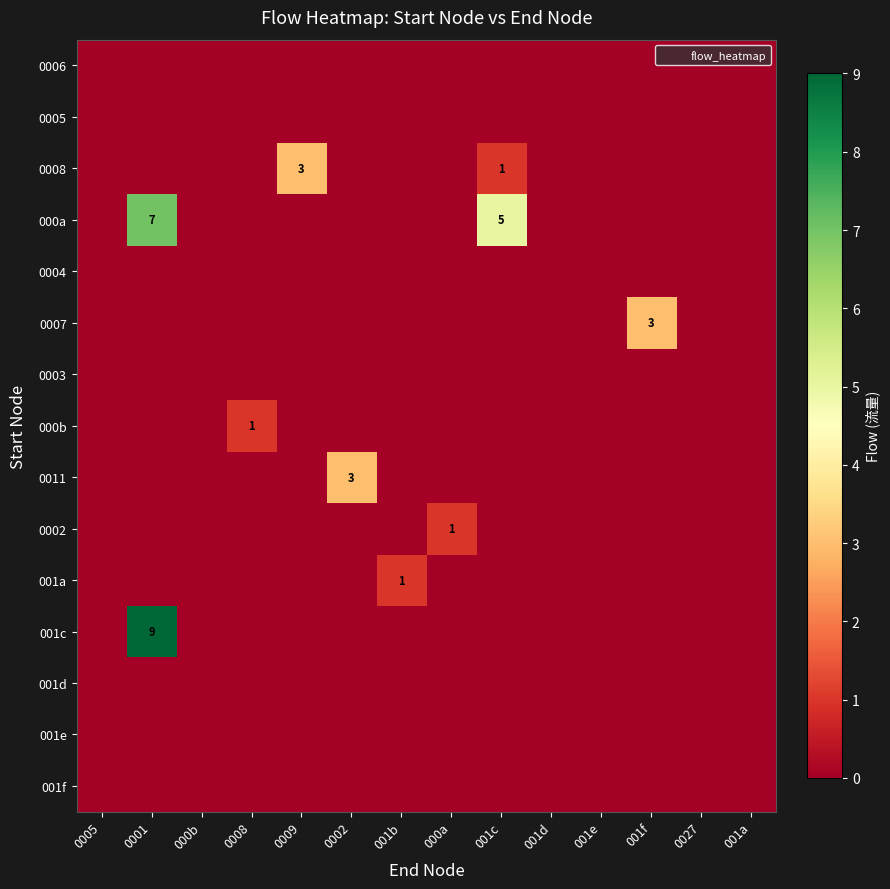

Is it true that 001a equals 0 at 000b?

True